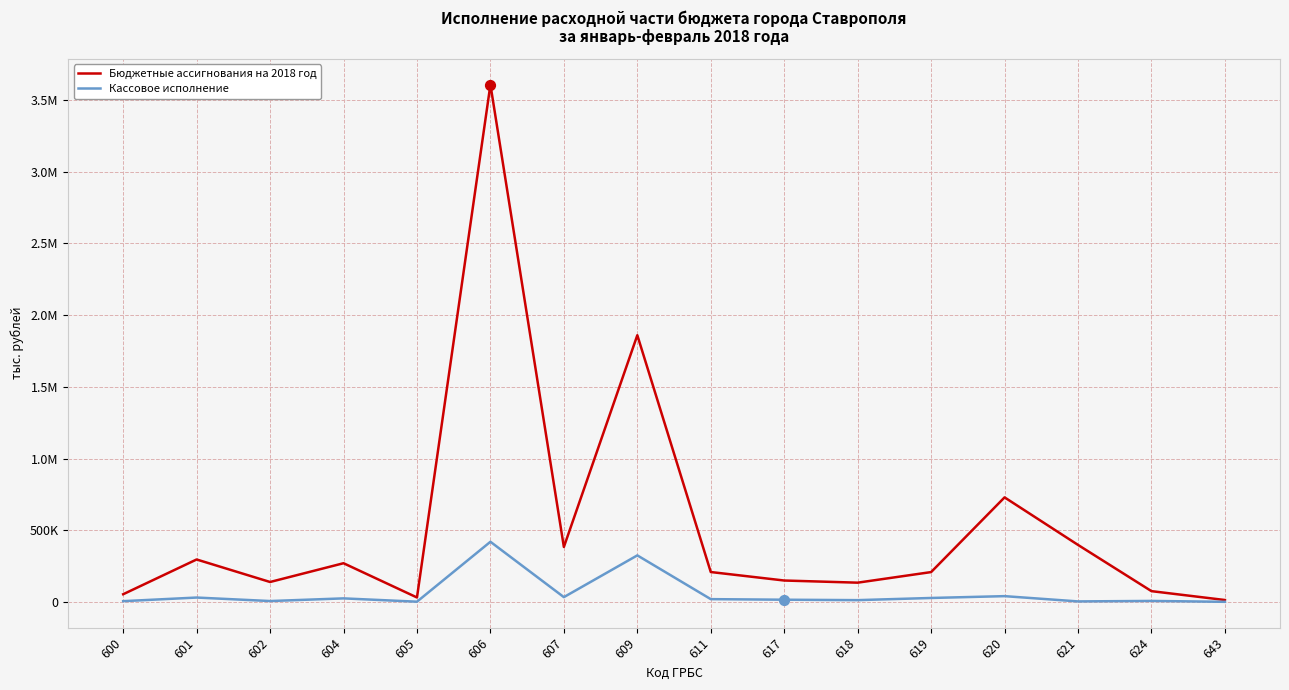

Does the chart have visible grid lines?

Yes